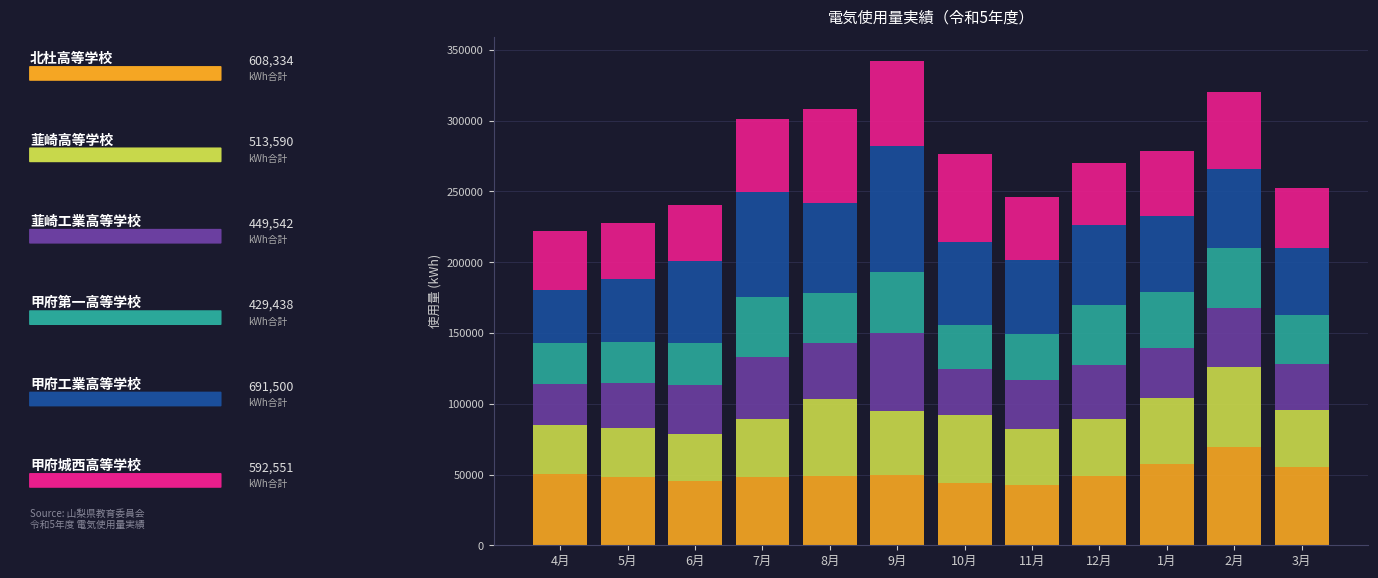

What is the total value across all series at 9月?

342274